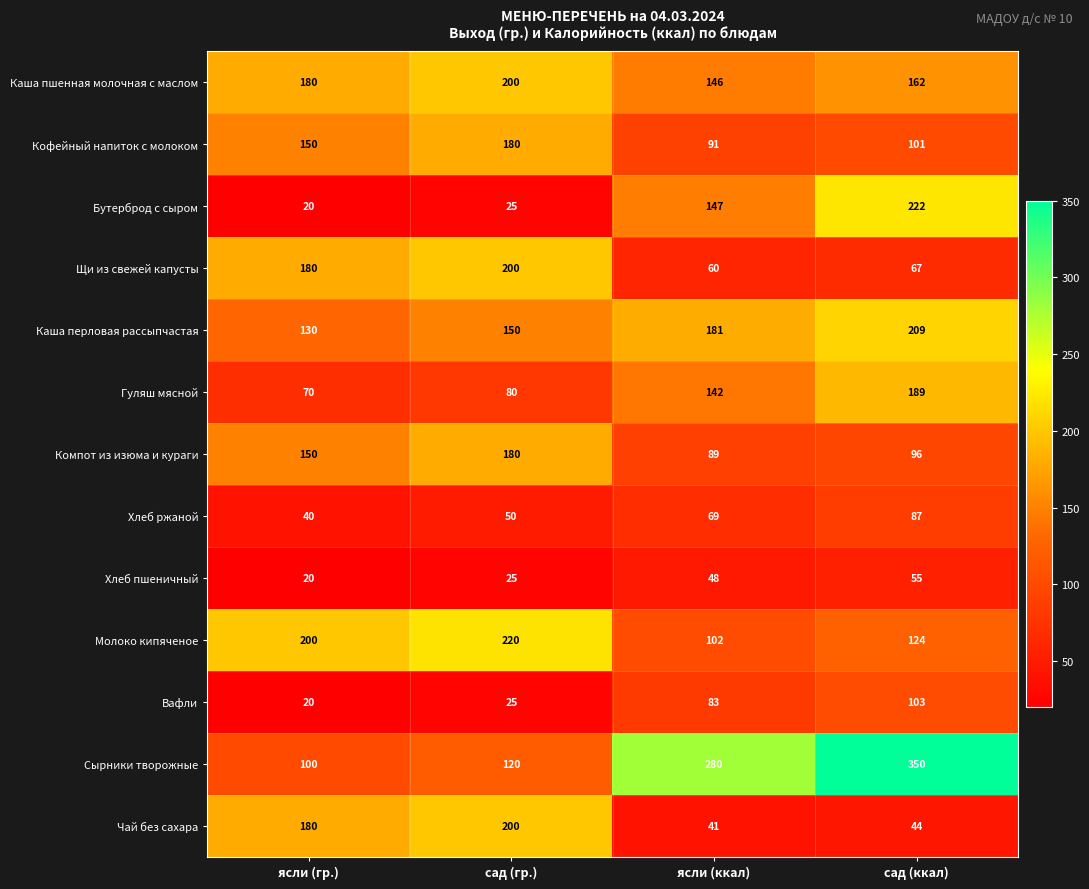

What is the spread (max minus min) of values at сад (ккал)?

306